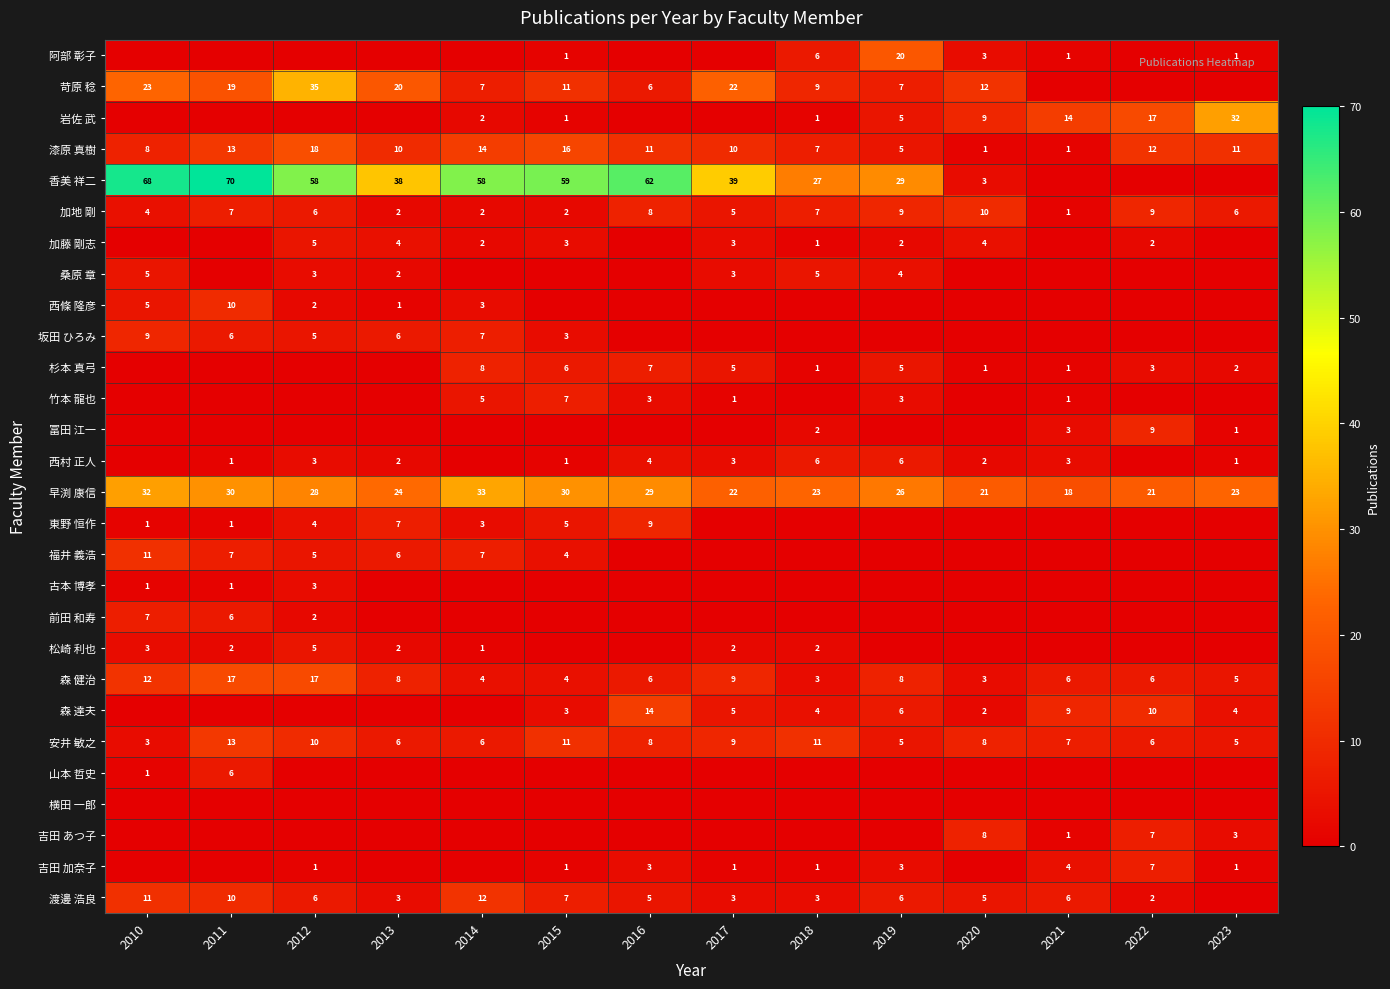

At how many categories does at least one series exceed 59?

3